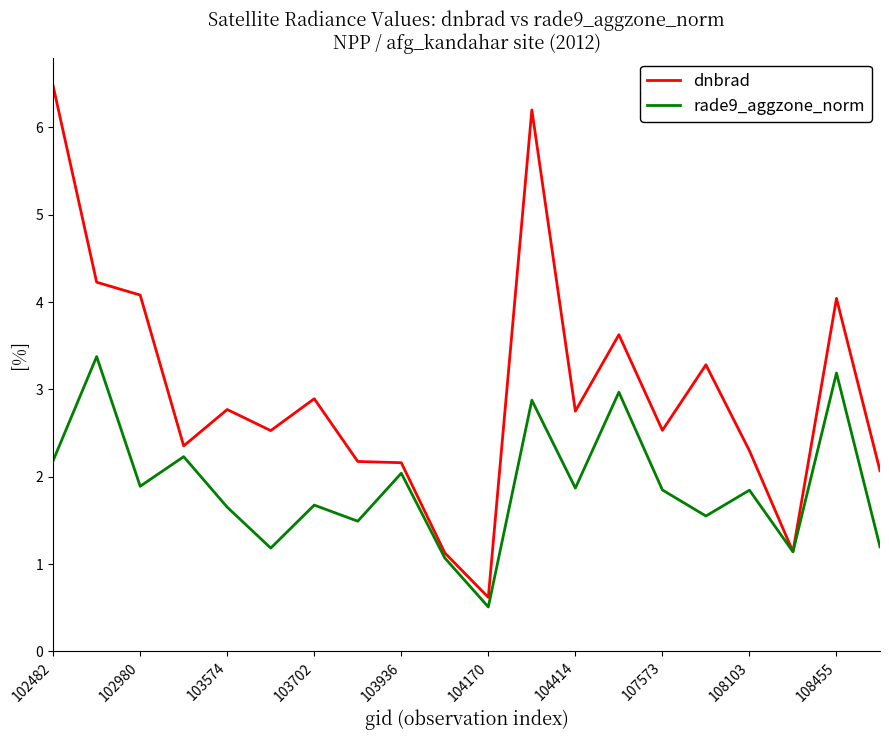

What is the lowest value of the rade9_aggzone_norm series?

0.5